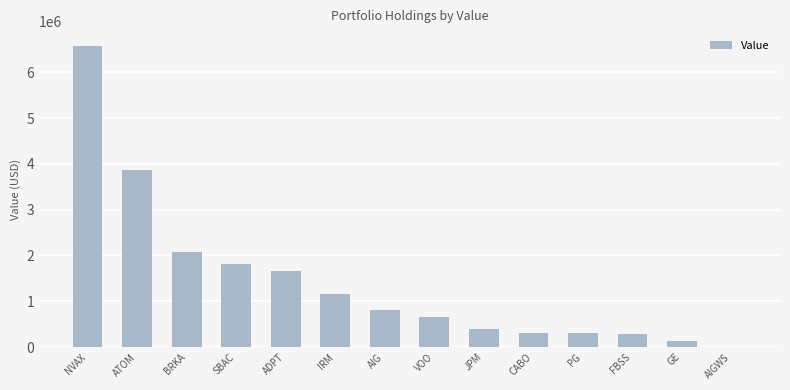

At which label is the value closest to 3288500?

ATOM